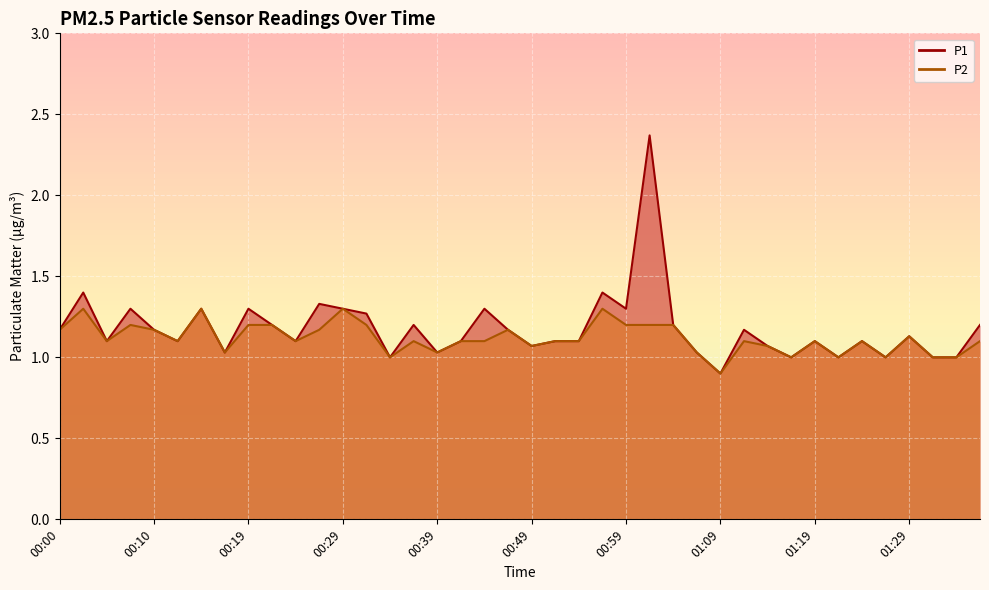

What is the lowest value of the P1 series?

0.9